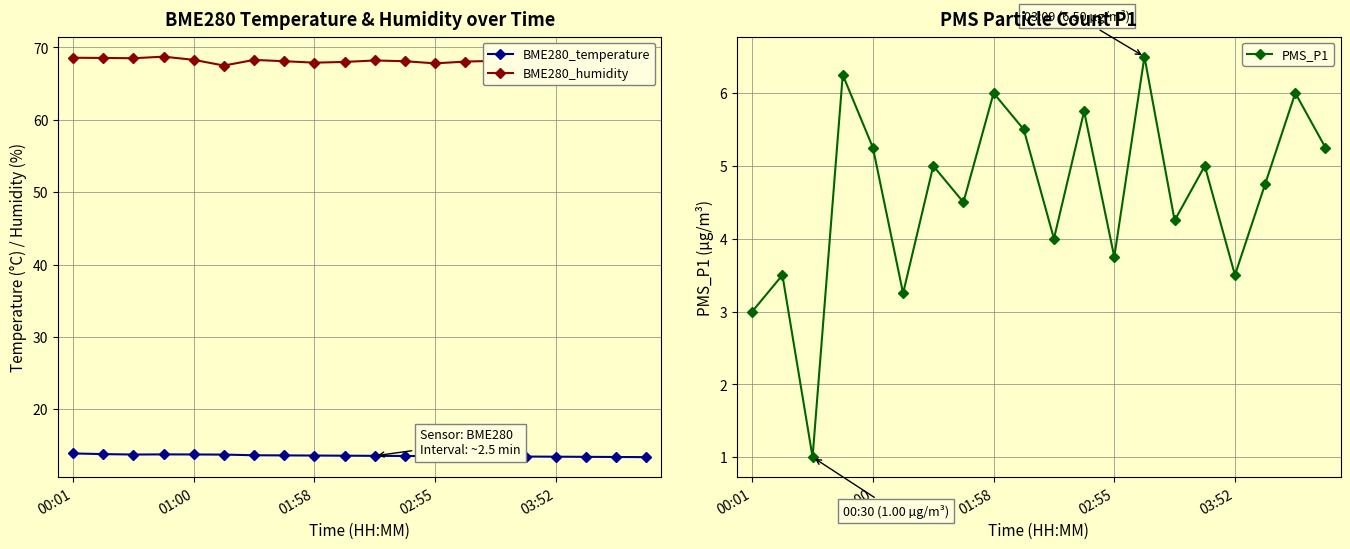

What position from the left is 13?

14